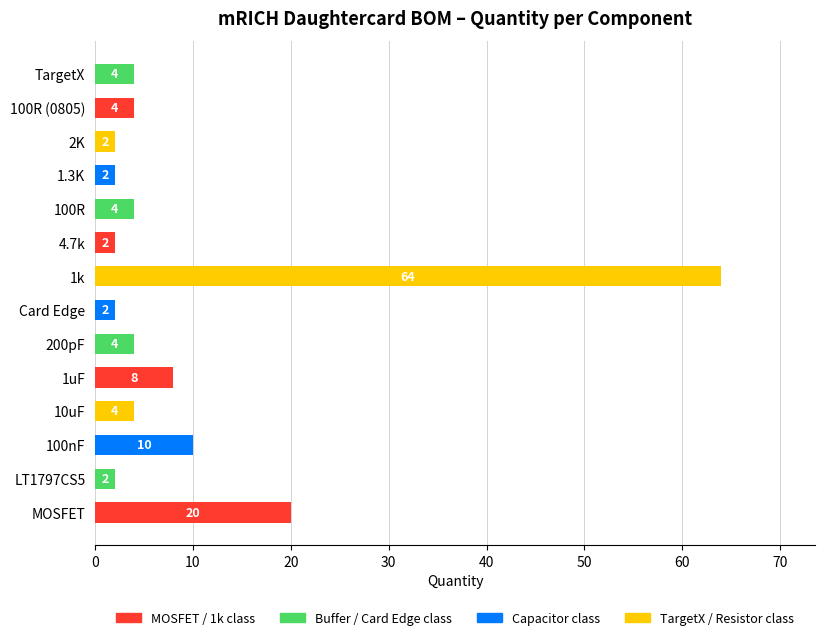

Reading bottom to top, list all the values displayed in this chart.

20	2	10	4	8	4	2	64	2	4	2	2	4	4